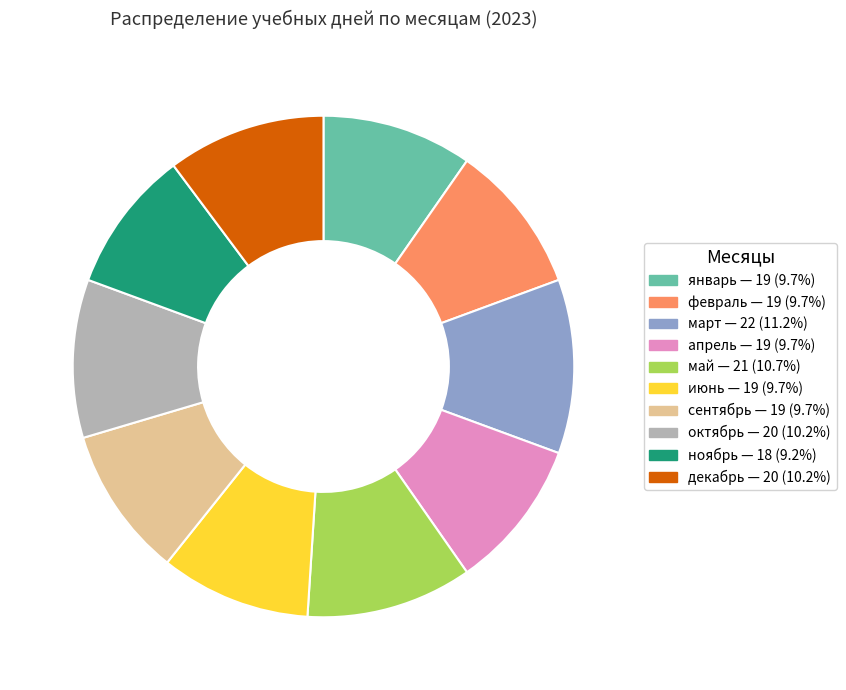

Between июнь and май, which is larger?

май